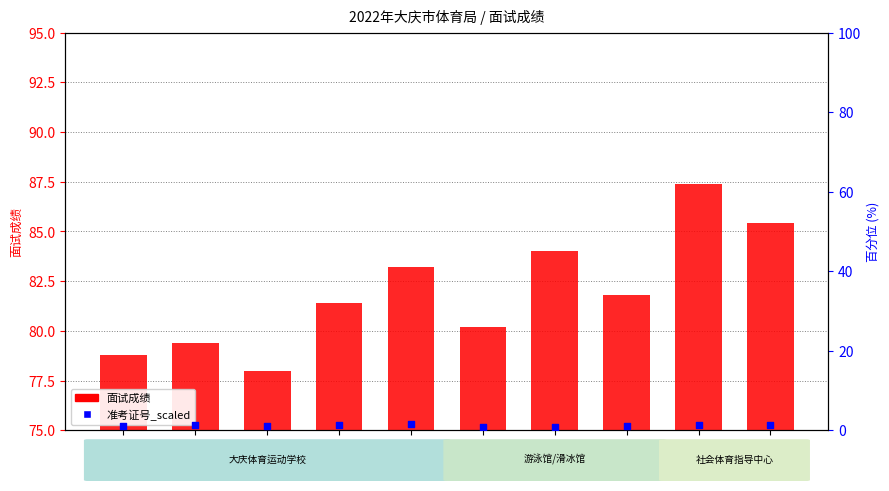

Which series has the widest spread of Y values?

面试成绩